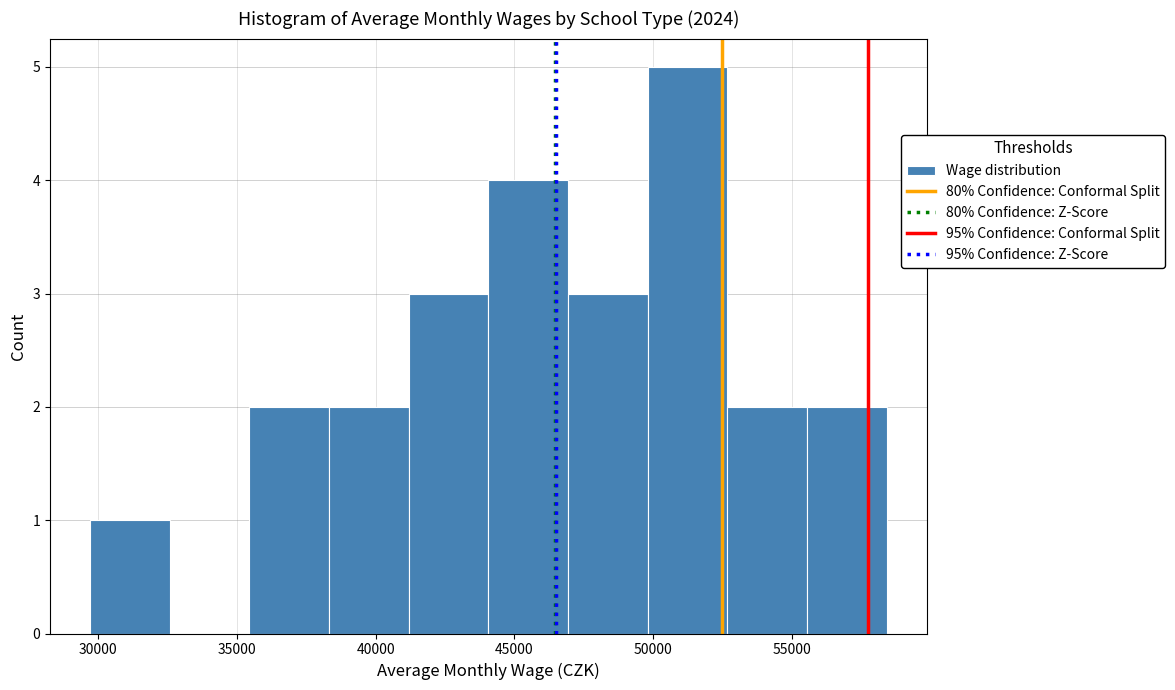

Reading left to right, list every bar in this chart as the range it spans on the x-axis followed by its height. Neither the bar edges nor the heights are printed on the chart, so give them approximately, as read against the axes.

29500 to 32500: 1
32500 to 35500: 0
35500 to 38500: 2
38500 to 41000: 2
41000 to 44000: 3
44000 to 47000: 4
47000 to 50000: 3
50000 to 52500: 5
52500 to 55500: 2
55500 to 58500: 2